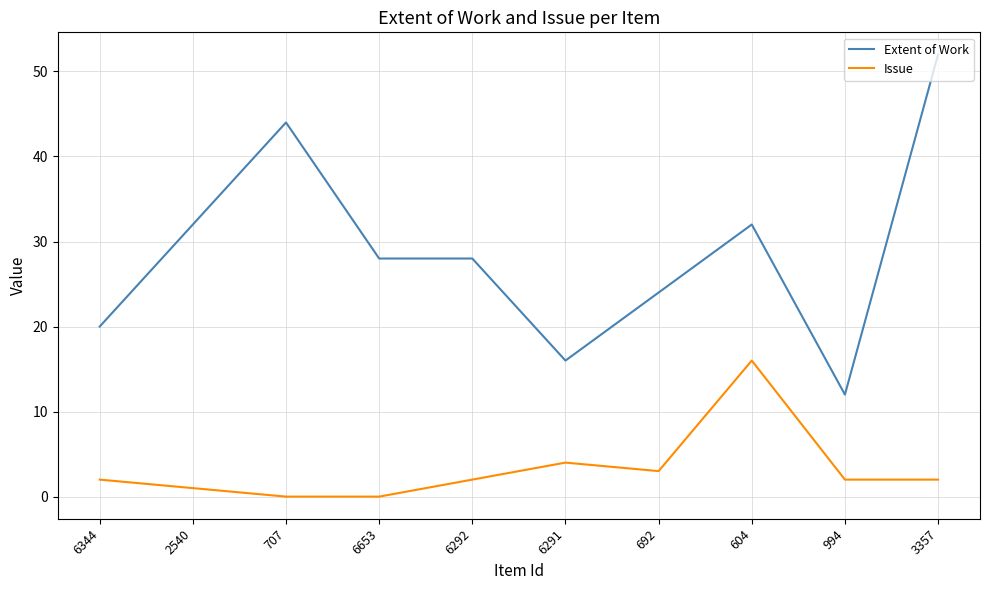

The Issue series shows 2 at 6344. True or false?

True